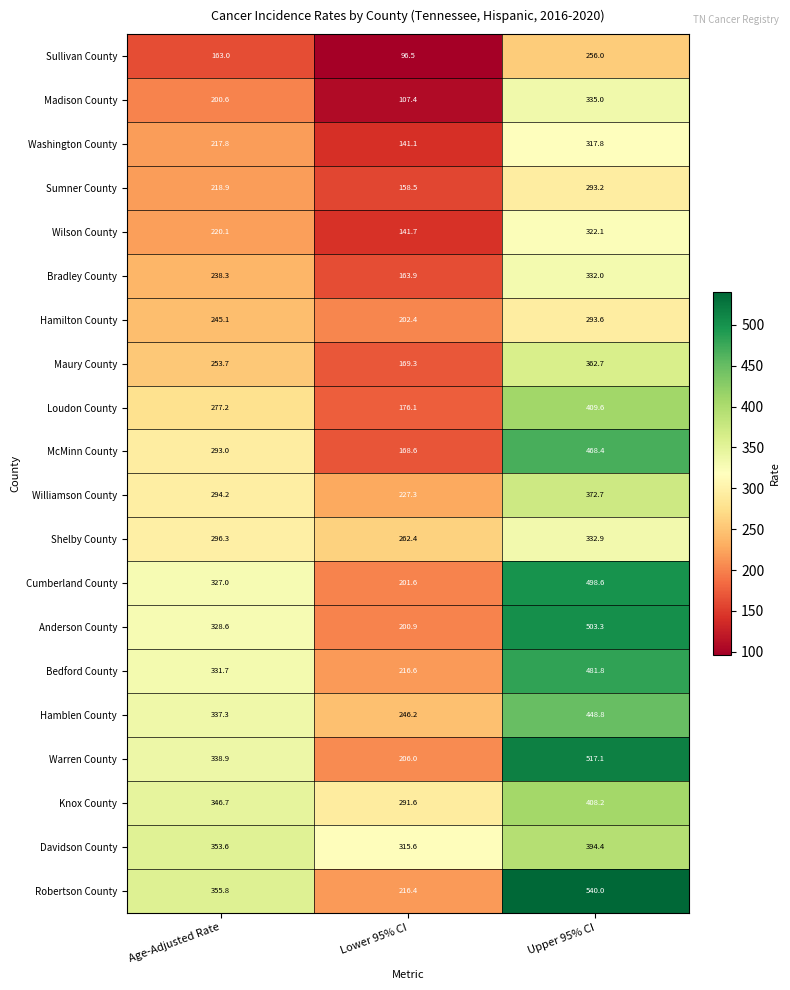

Is it true that Anderson County equals 503.3 at Upper 95% CI?

True